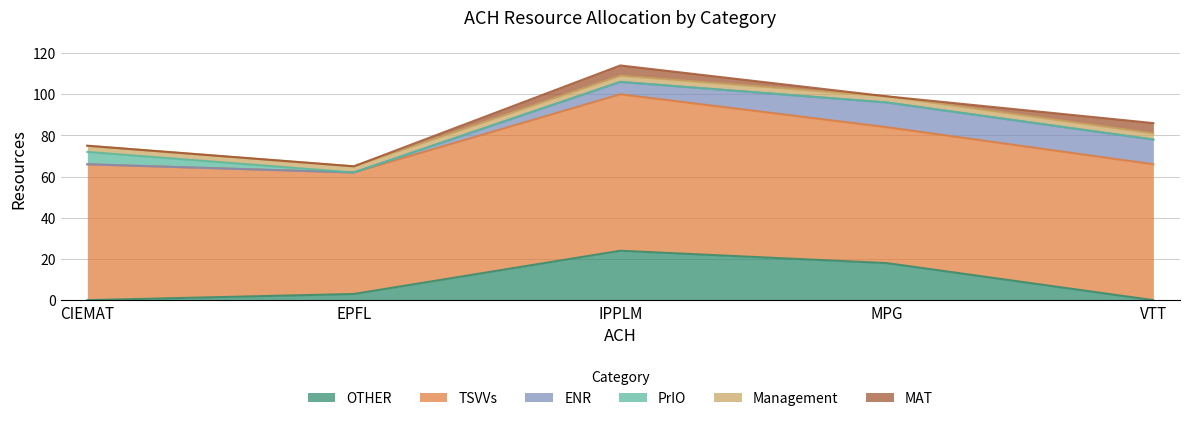

Where do Management and ENR first cross each other?

EPFL and IPPLM